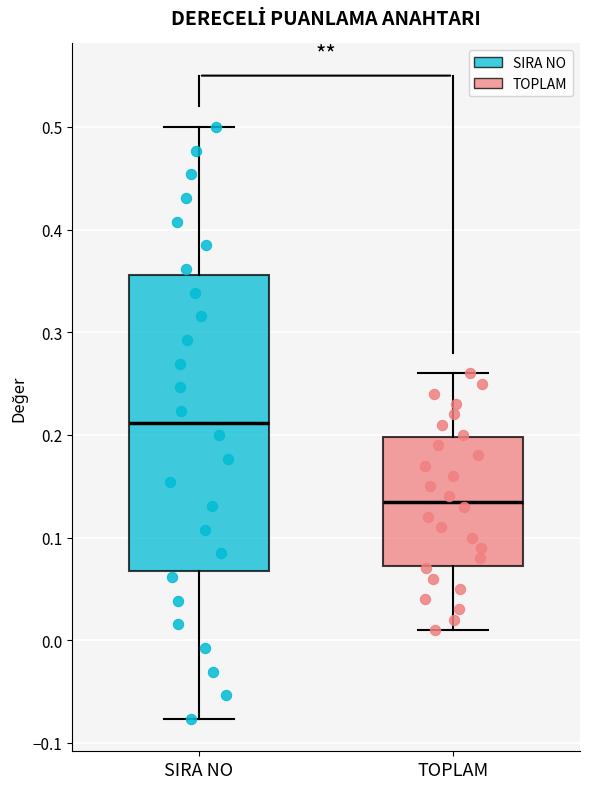

Where does the upper whisker of the box for SIRA NO end on the y-axis? The values are not printed on the chart, so give them approximately, as read against the axis.

0.50